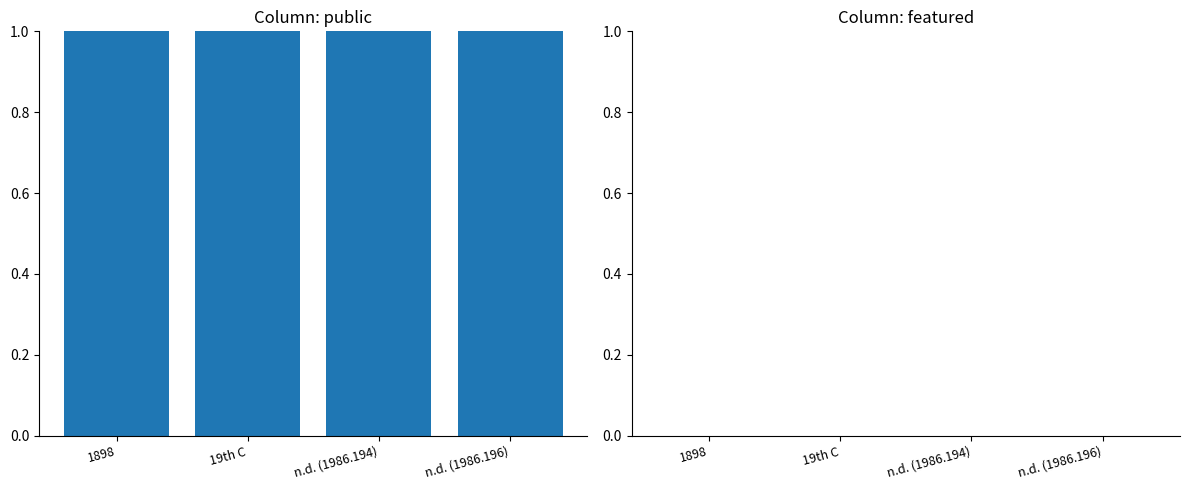

What are all the series names shown in the legend?

public, featured